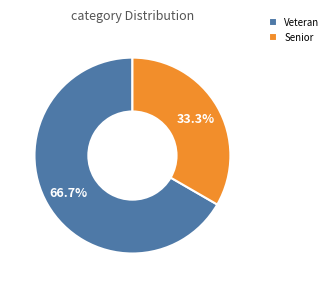

Approximately how many times larger is the value at Veteran compared to Senior?

2.0